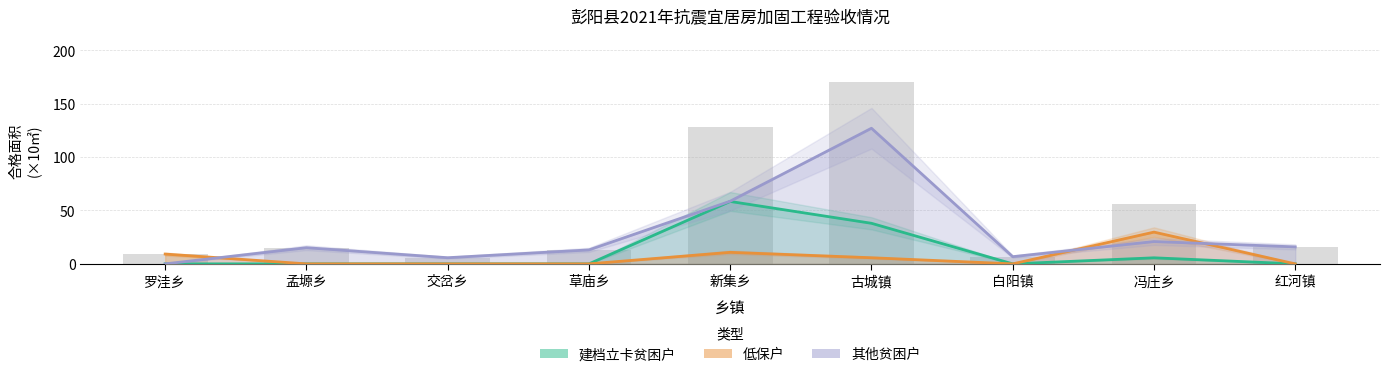

Does the chart contain any negative values?

No